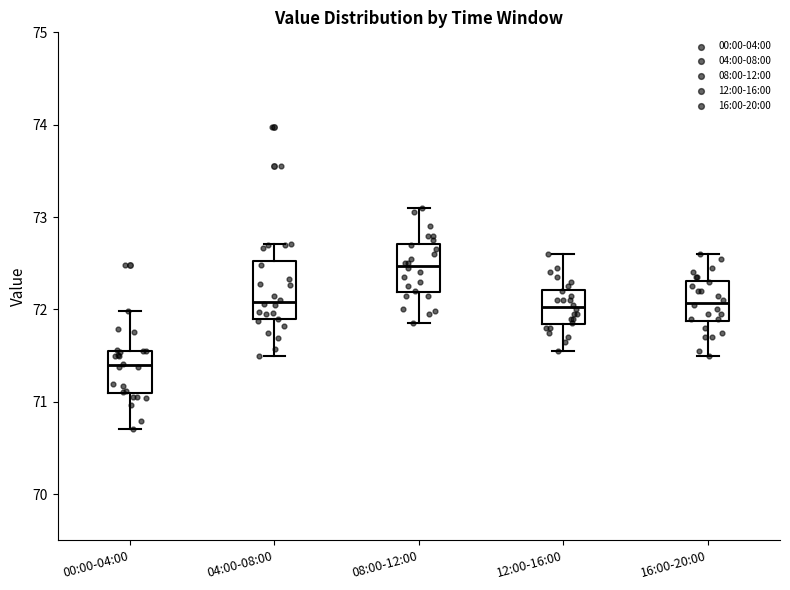

Which box's median line is the lowest?

00:00-04:00